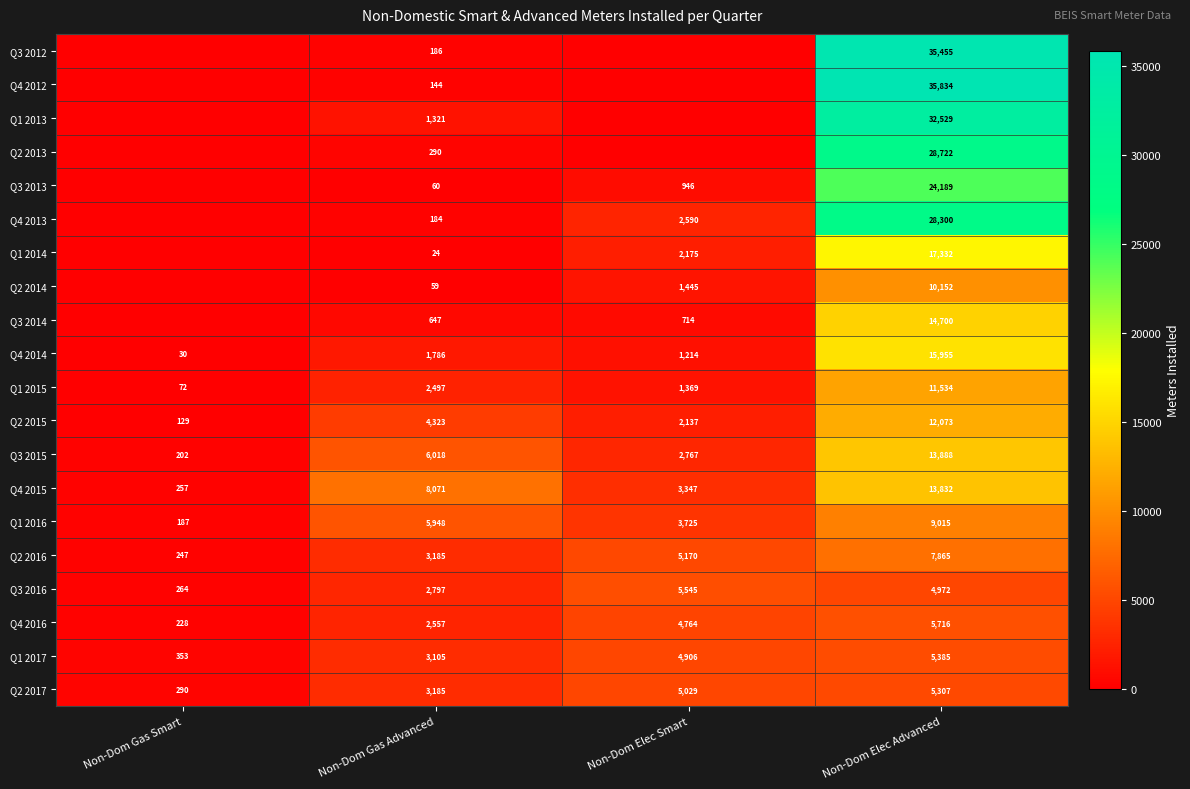

At which label is Q3 2016 closest to 2904?

Non-Dom Gas Advanced